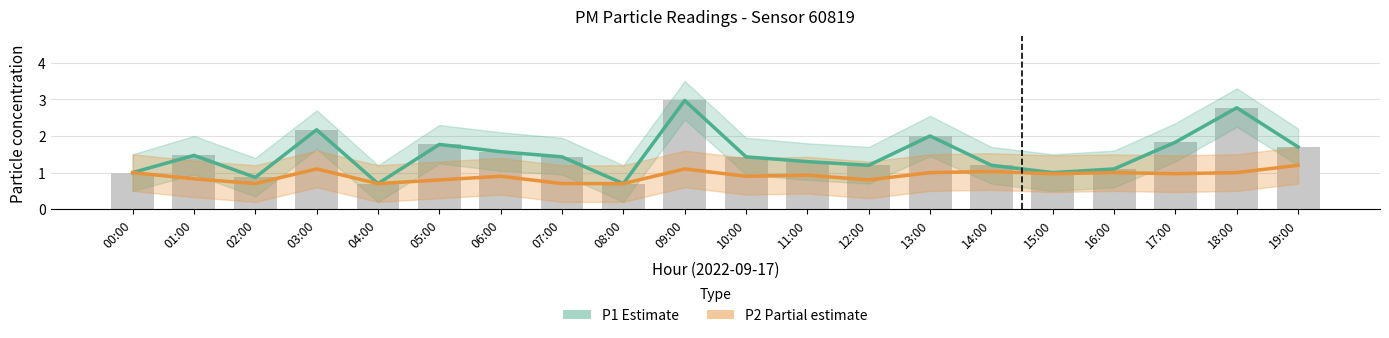

What is the maximum value for P2 (Partial estimate)?

1.2